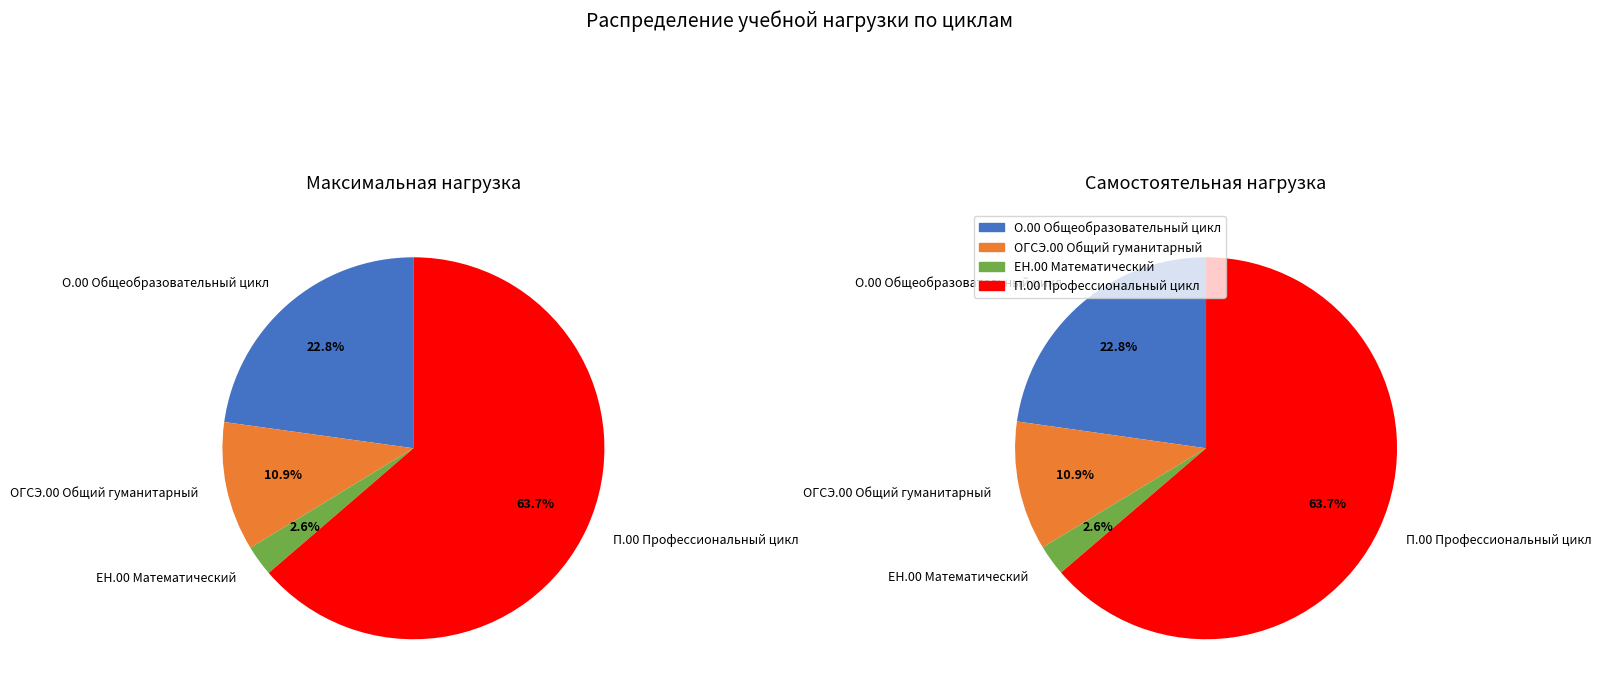

Is there a majority slice in this chart?

Yes